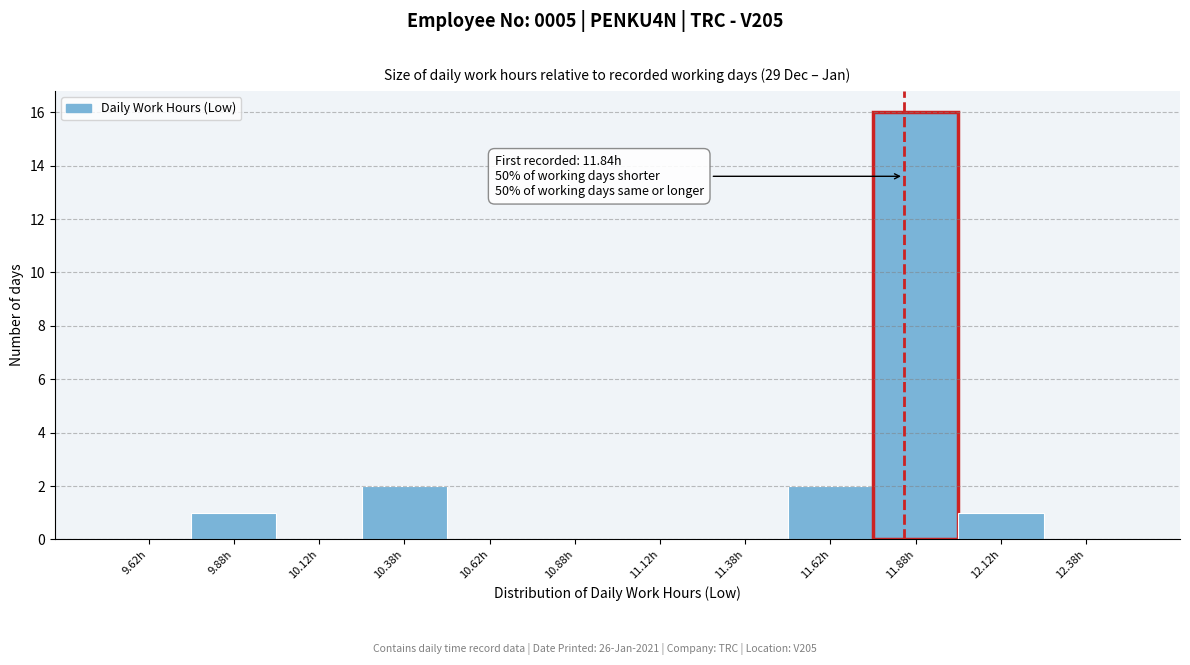

Which range on the x-axis has the tallest bar?

11.75 to 12.00